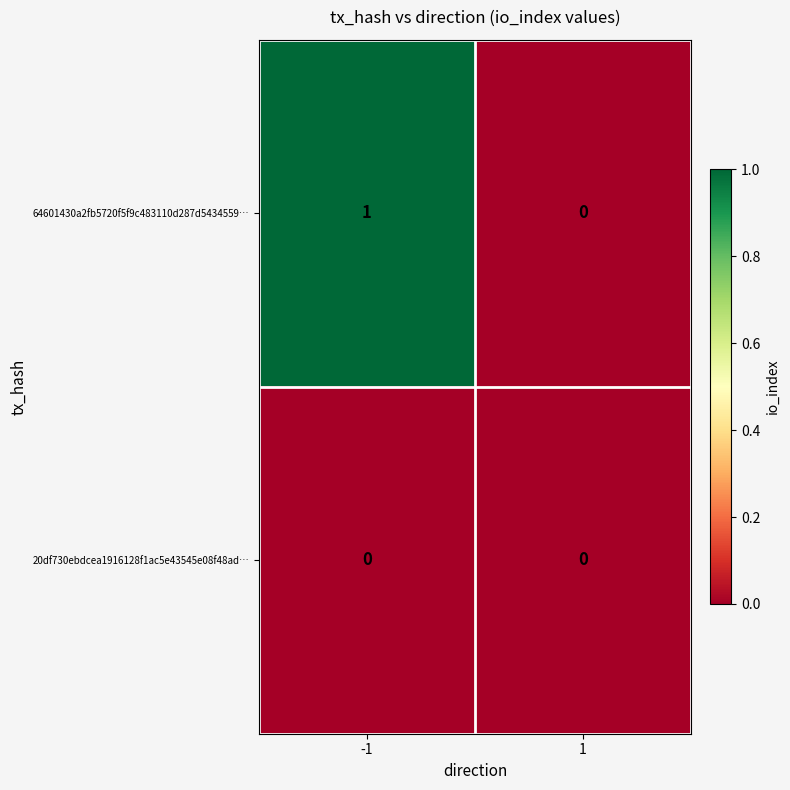

What is the maximum value shown in the chart?

1